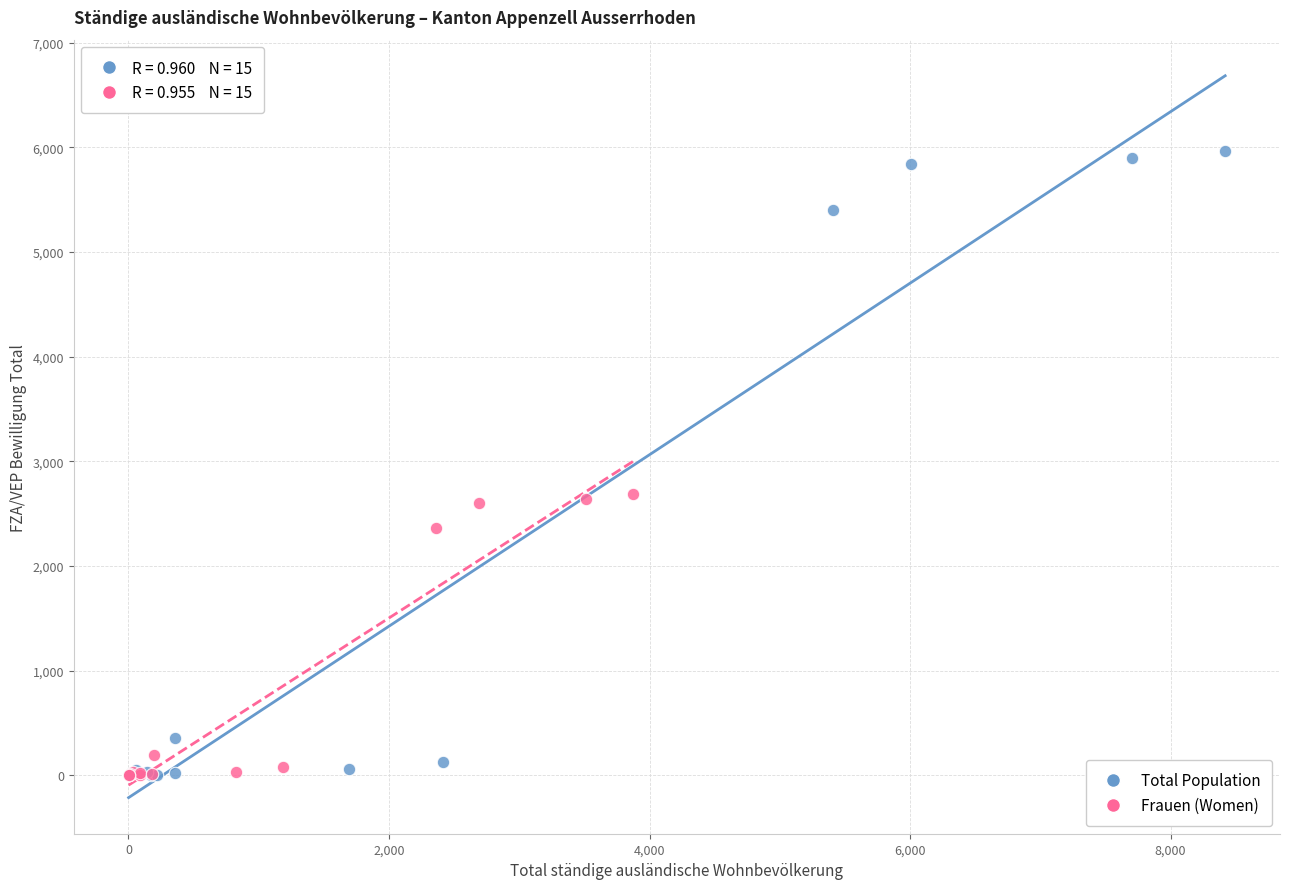

Which series has the widest spread of Y values?

Total Population